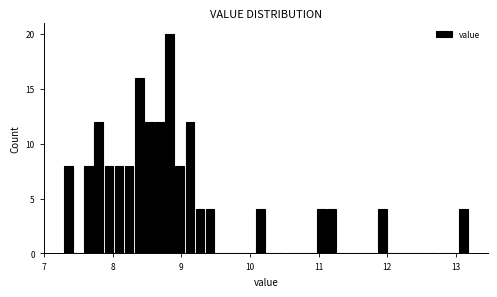

Around what value on the x-axis is the tallest bar? Give the approximate position of its centre, as read against the axis.

8.8